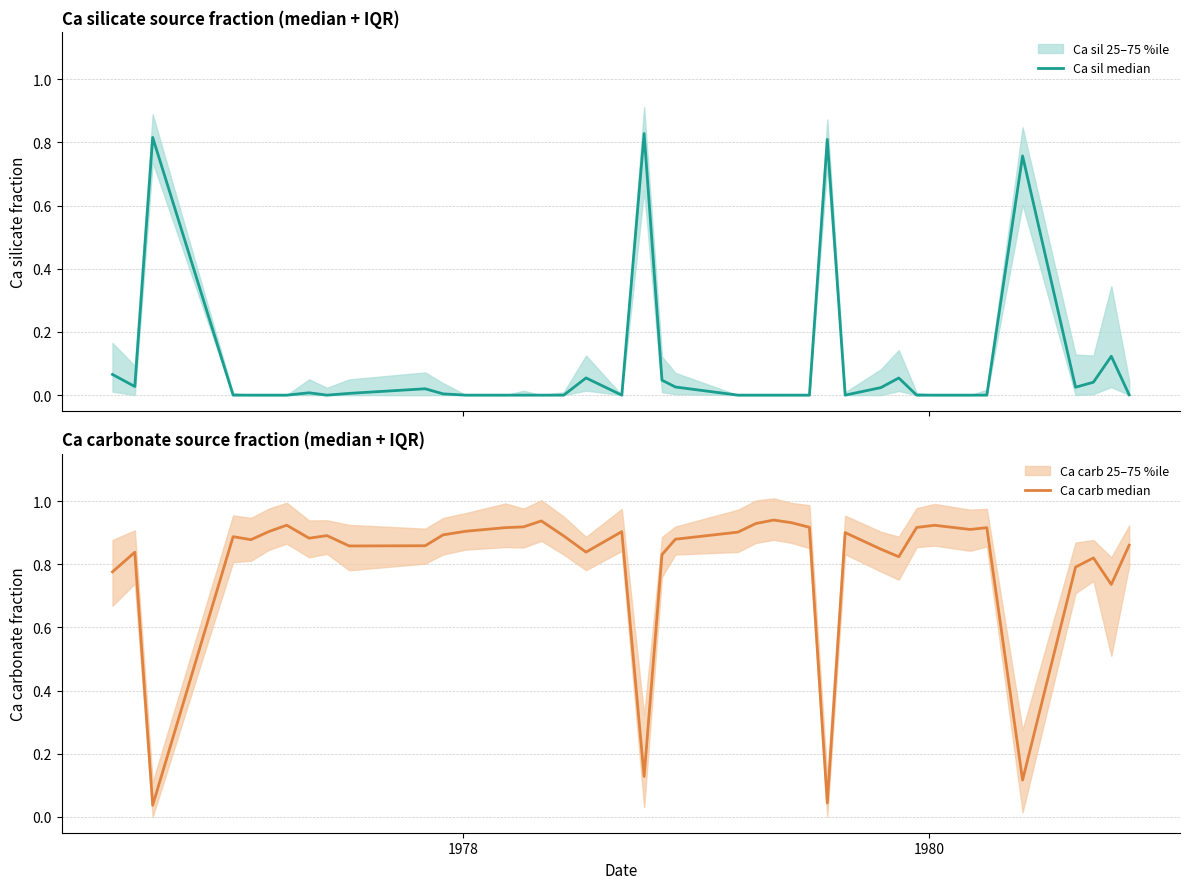

How many times do Ca sil median and Ca carb median cross each other?

8